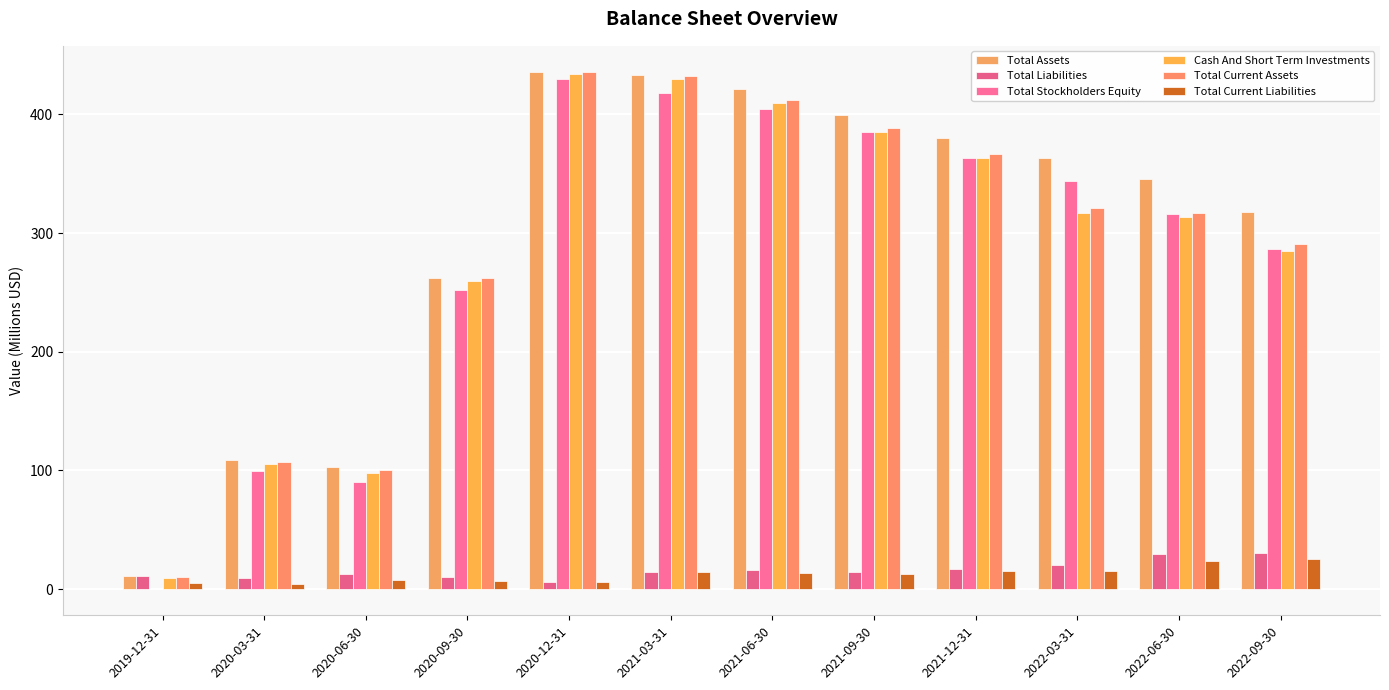

Is the value of Total Assets at 2021-06-30 greater than the value of Cash And Short Term Investments at 2022-03-31?

Yes